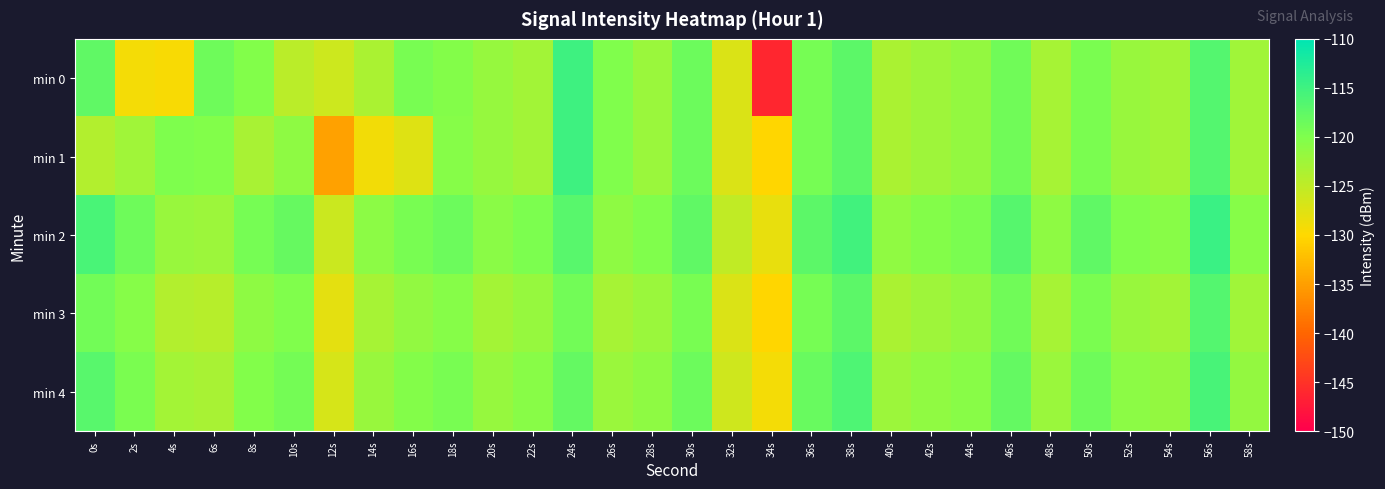

What is the total value across all series at 18s?

-599.2